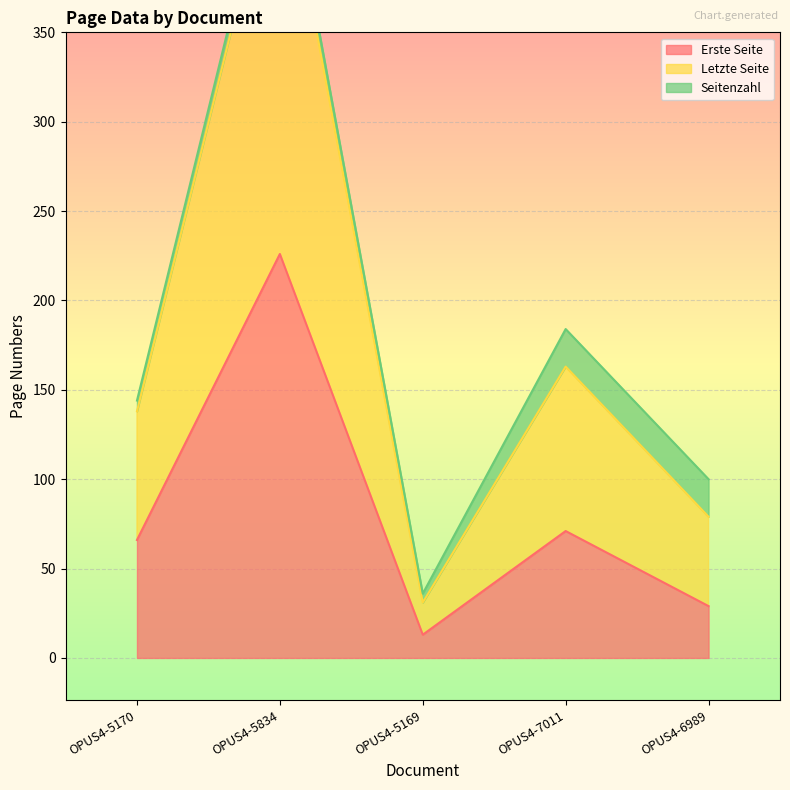

True or false: Erste Seite and Letzte Seite intersect in this chart.

False